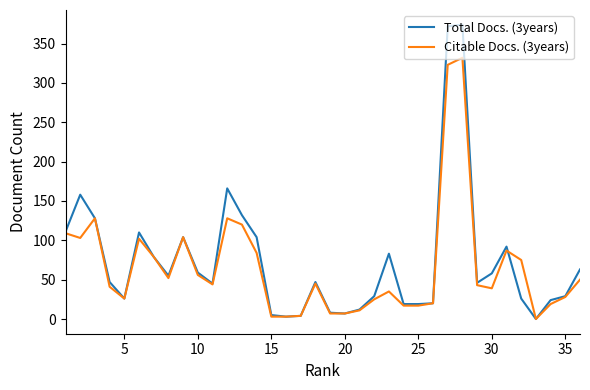

Which series has the widest spread of values?

Total Docs. (3years)